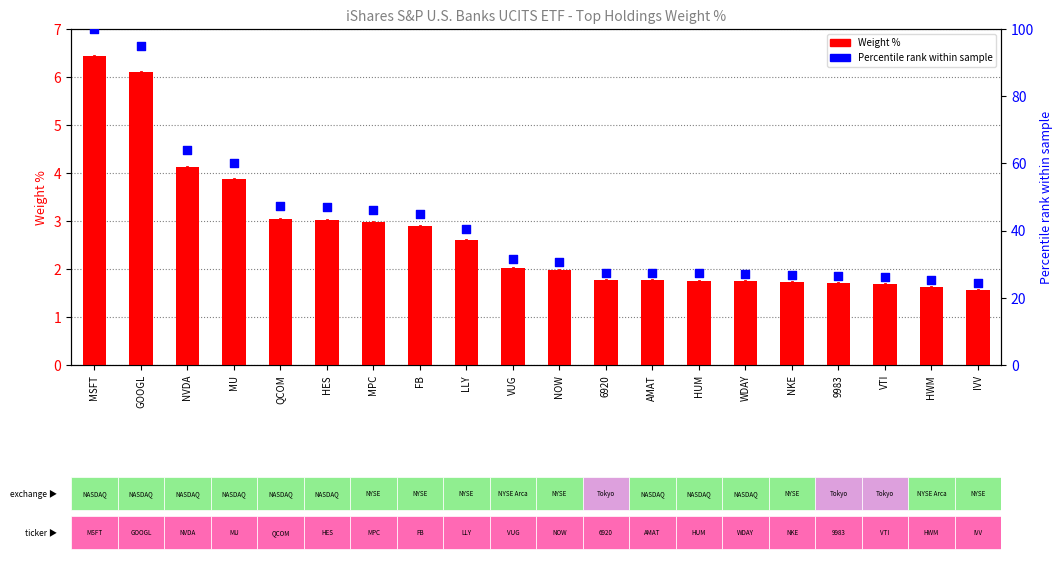

At how many categories does at least one series exceed 93?

2